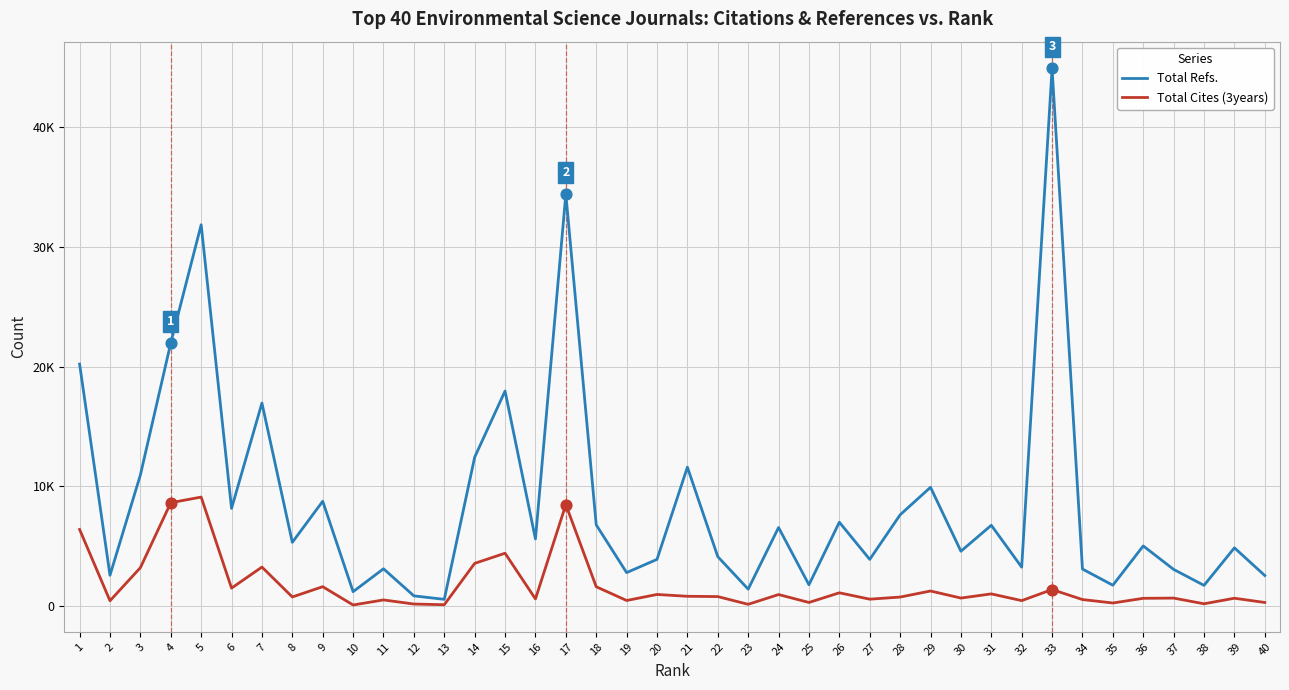

What is the total value across all series at 26?

8138